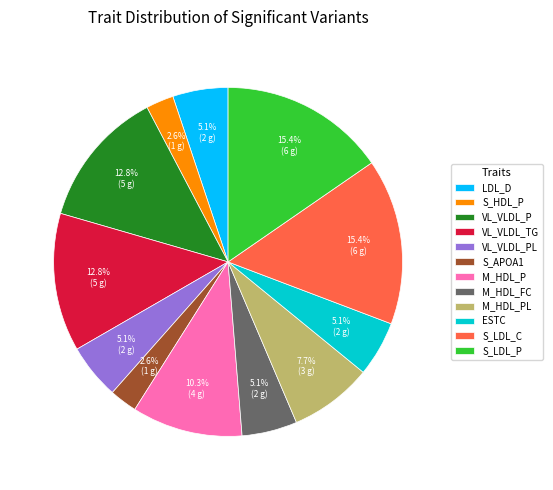

To the nearest percent, what percentage of the pie is S_APOA1?

3%